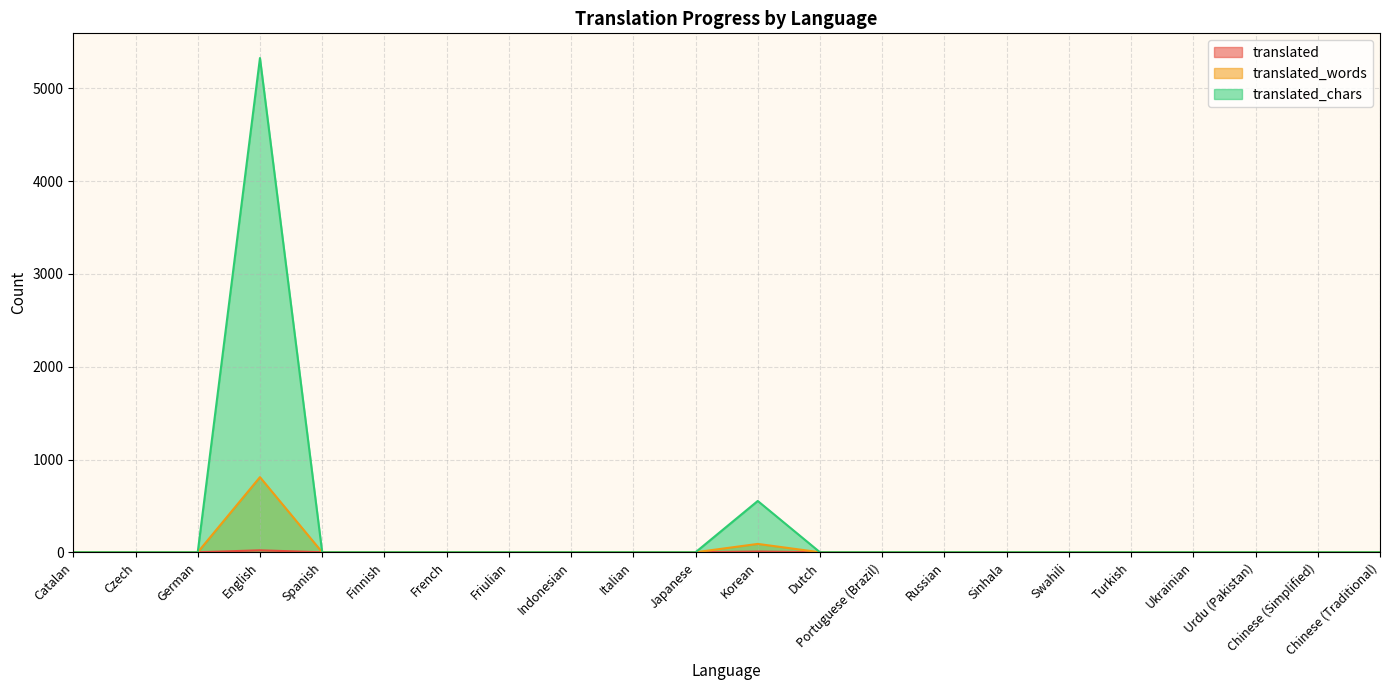

Which has a higher value, Spanish or Japanese?

Spanish